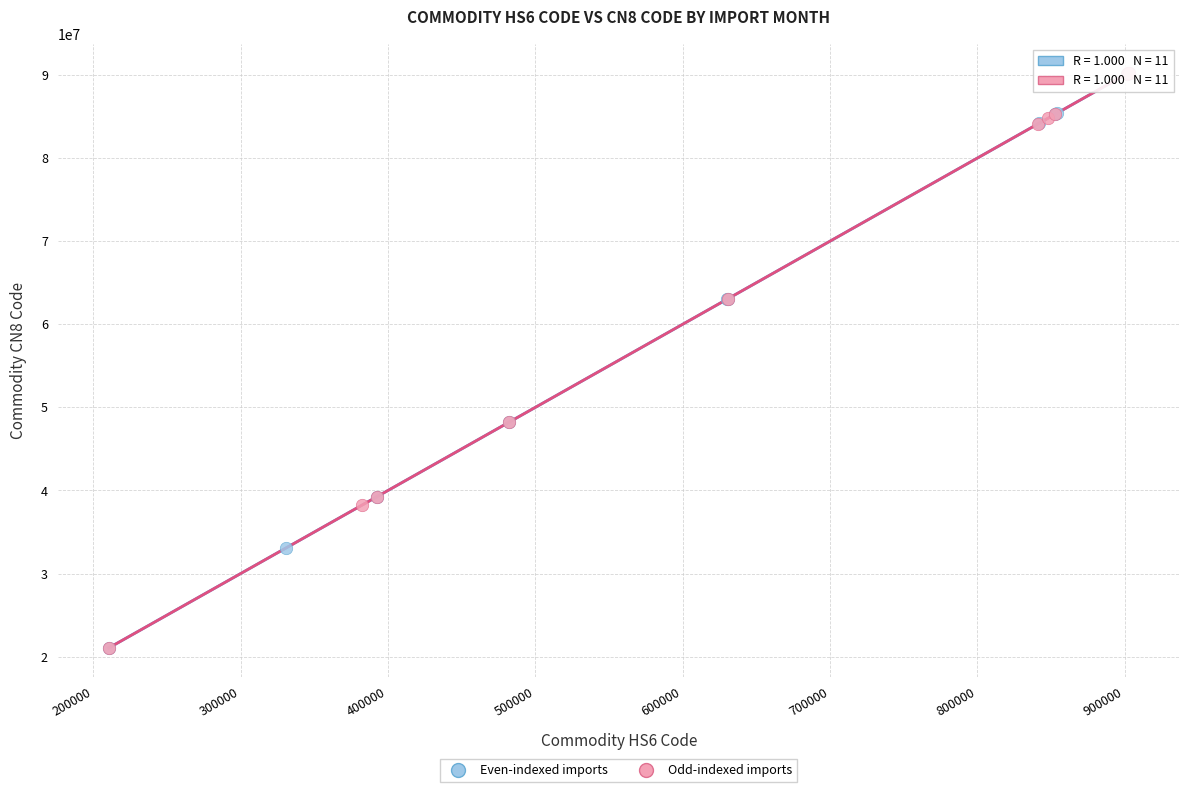

Which series has the largest Y range (max minus min)?

Odd-indexed imports